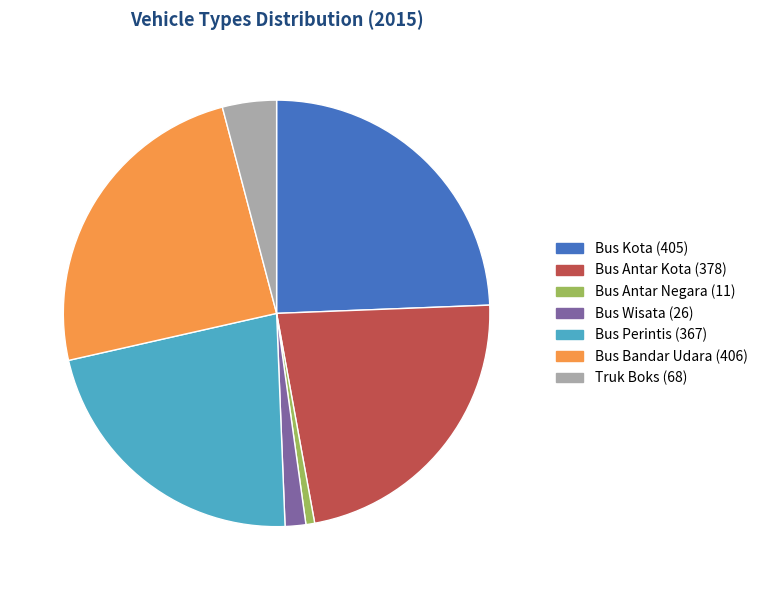

How many segments does this pie chart have?

7